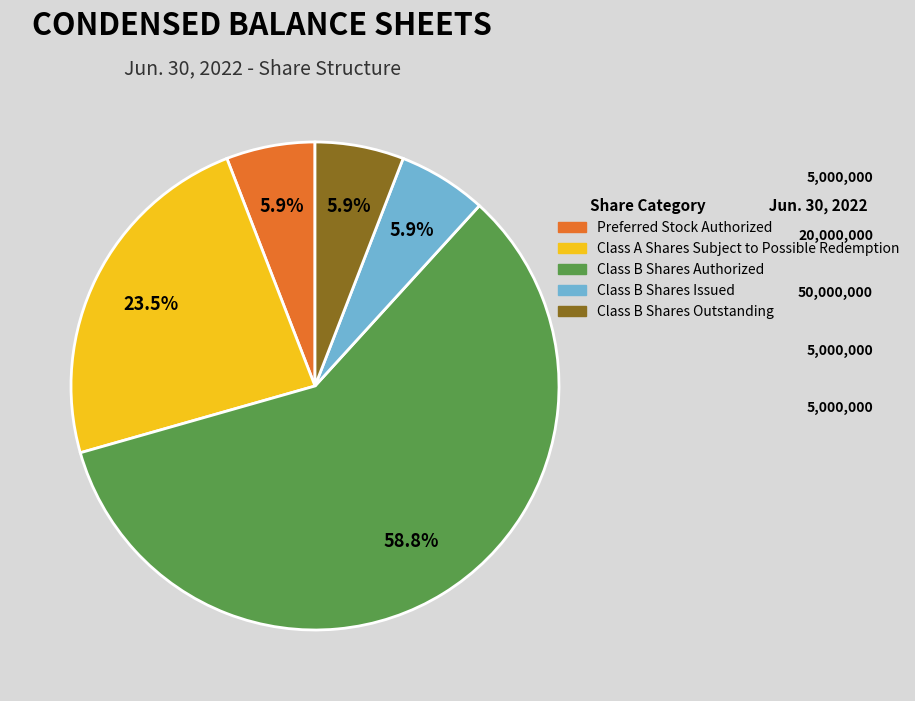

Between Class B Shares Outstanding and Class B Shares Authorized, which is larger?

Class B Shares Authorized